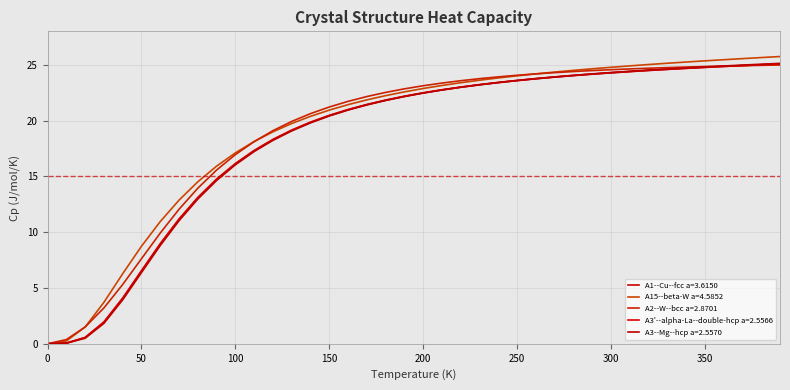

How many lines are shown in the chart?

5